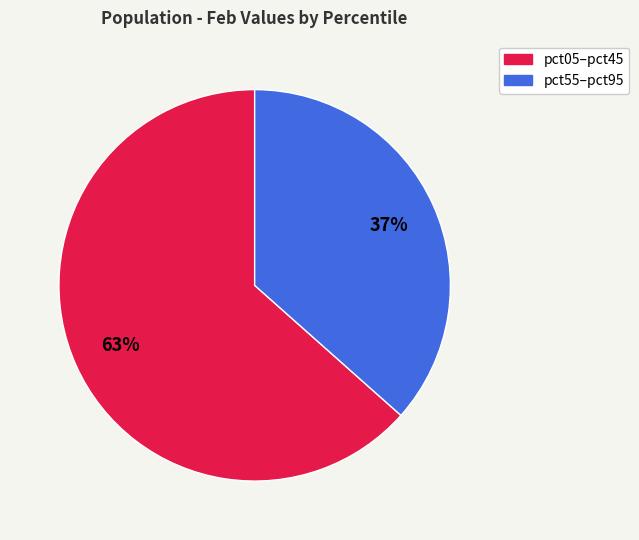

Count the number of slices in the pie.

2